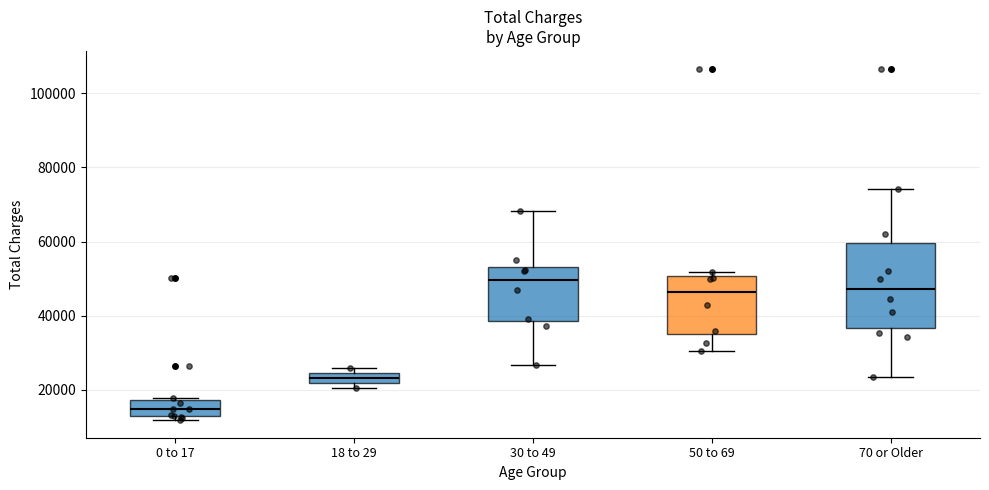

Where does the median line of the box for 30 to 49 sit on the y-axis? The values are not printed on the chart, so give them approximately, as read against the axis.

50000